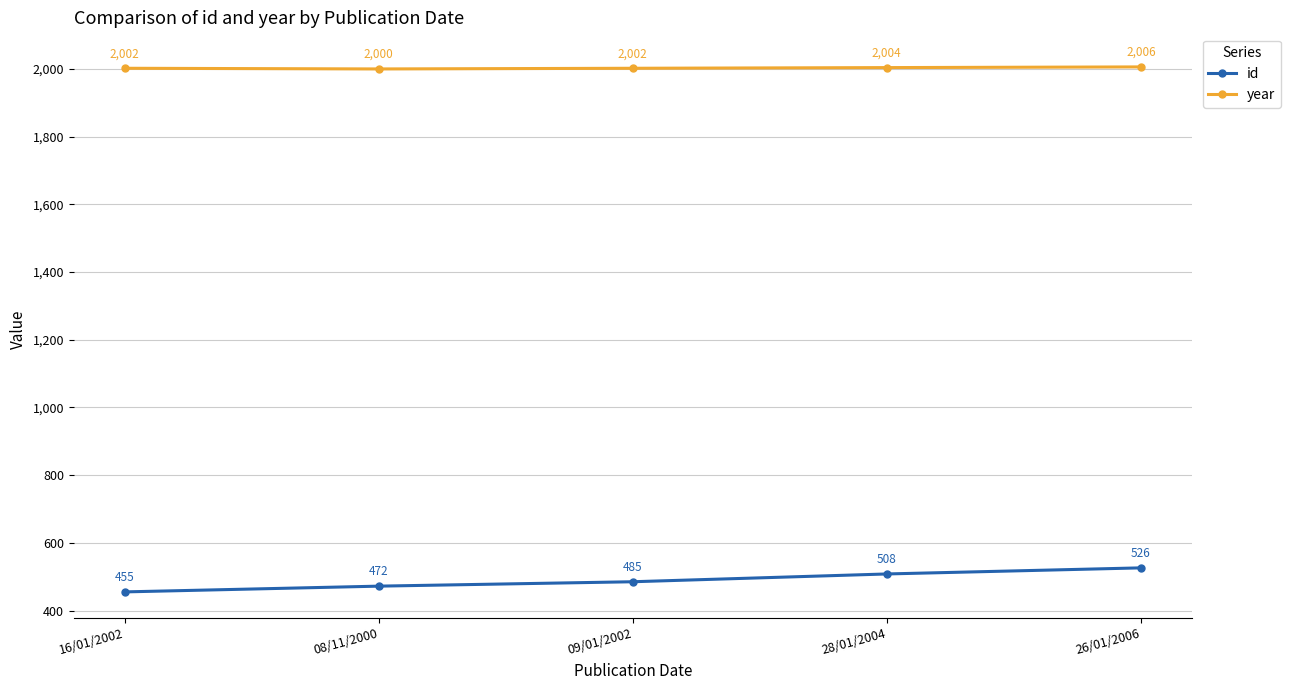

What is the label of the 5th point from the left?

26/01/2006